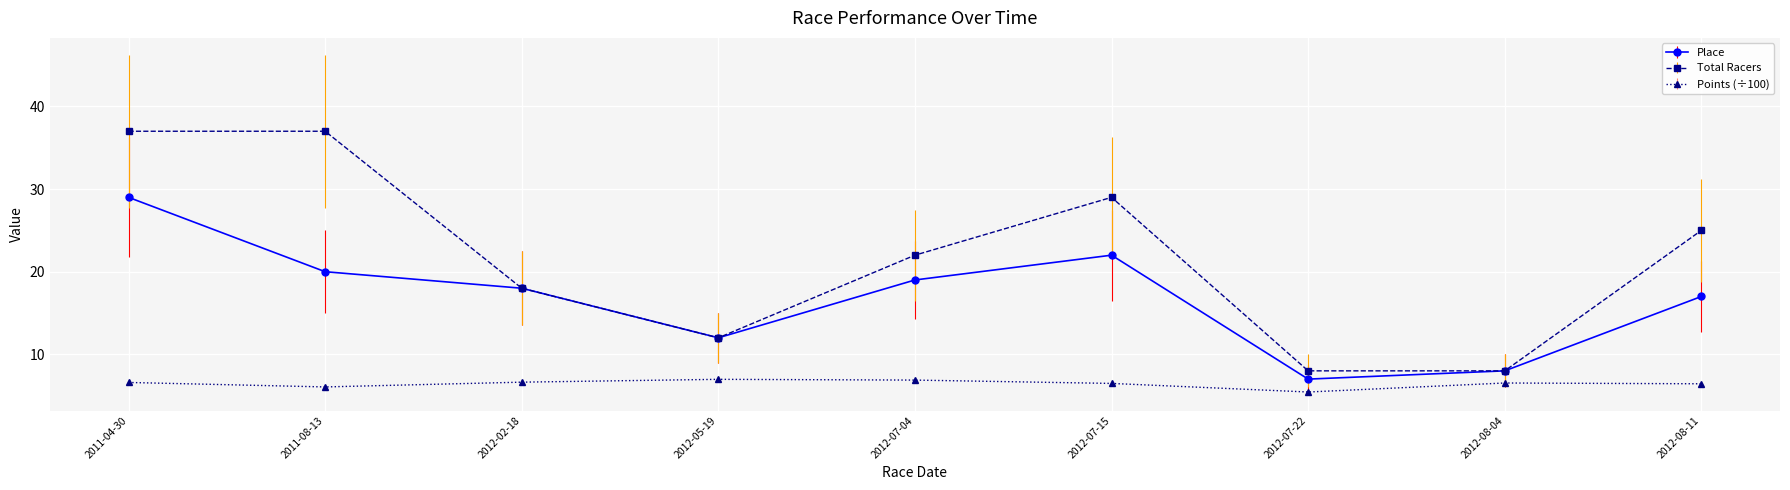

The Total Racers series shows 8.0 at 2012-08-04. True or false?

True